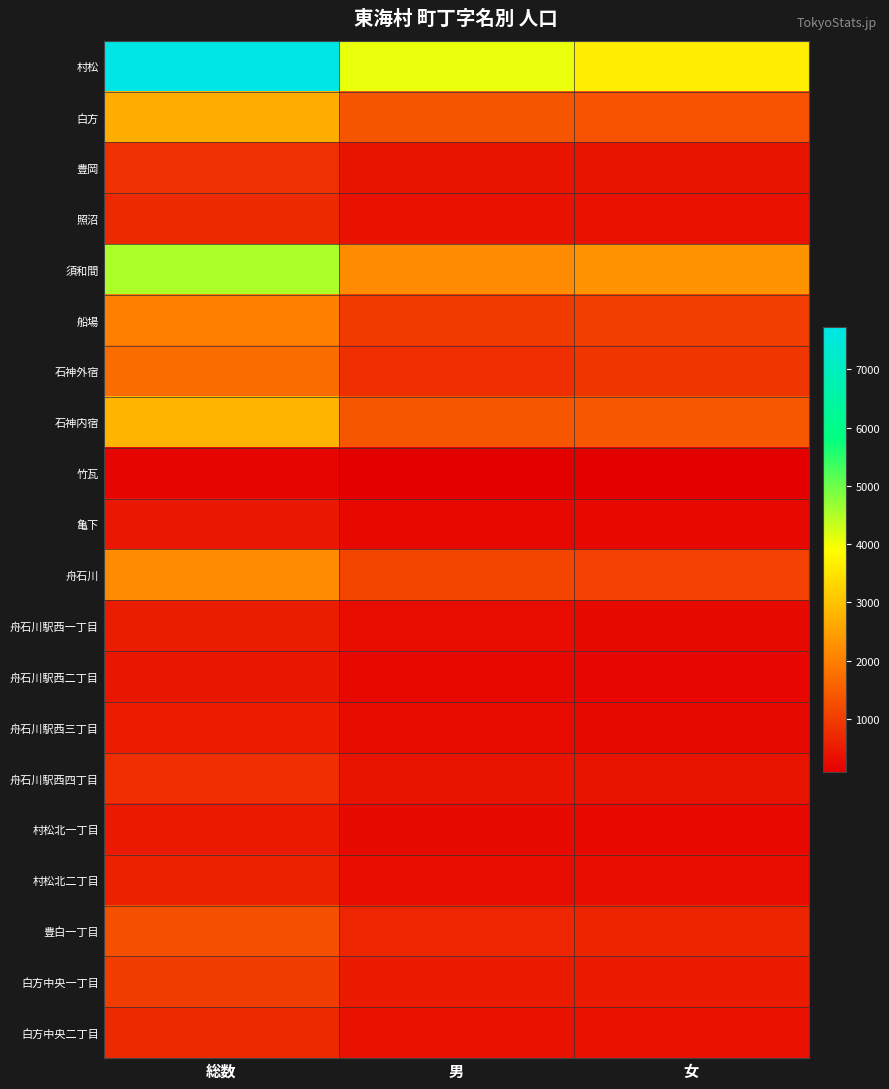

Reading right to left, what are all the values shown in this chart?

村松: 女=3665	男=4063	総数=7728
白方: 女=1339	男=1373	総数=2712
豊岡: 女=408	男=411	総数=819
照沼: 女=361	男=356	総数=717
須和間: 女=2320	男=2205	総数=4525
船場: 女=1030	男=972	総数=2002
石神外宿: 女=909	男=807	総数=1716
石神内宿: 女=1411	男=1399	総数=2810
竹瓦: 女=87	男=92	総数=179
亀下: 女=225	男=245	総数=470
舟石川: 女=1075	男=1129	総数=2204
舟石川駅西一丁目: 女=253	男=296	総数=549
舟石川駅西二丁目: 女=208	男=247	総数=455
舟石川駅西三丁目: 女=255	男=271	総数=526
舟石川駅西四丁目: 女=408	男=408	総数=816
村松北一丁目: 女=243	男=252	総数=495
村松北二丁目: 女=304	男=303	総数=607
豊白一丁目: 女=647	男=659	総数=1306
白方中央一丁目: 女=509	男=517	総数=1026
白方中央二丁目: 女=361	男=361	総数=722